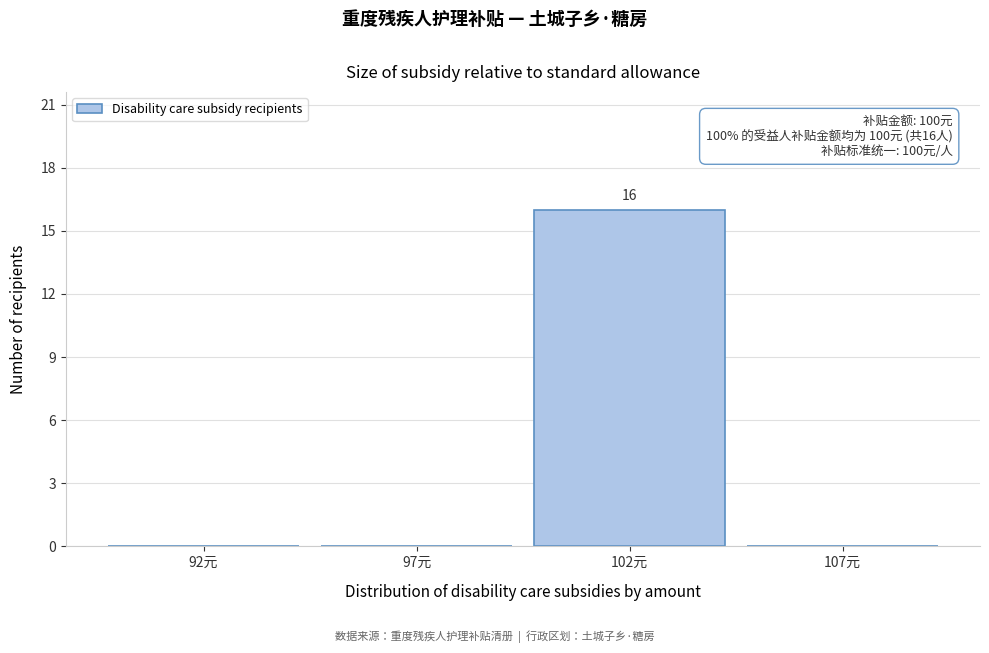

Reading left to right, extract all data points from this chart.

92元=0	97元=0	102元=16	107元=0